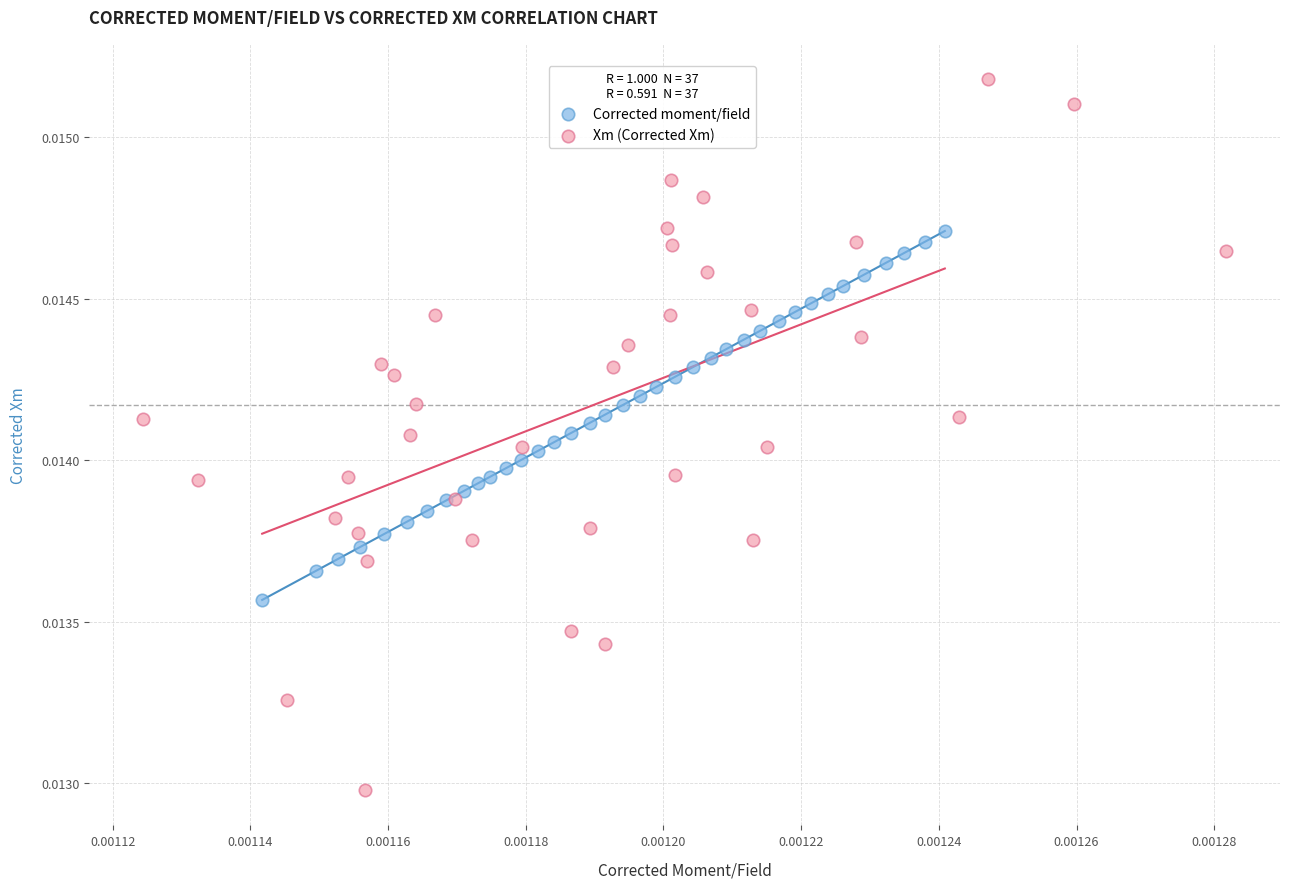

Which series reaches the maximum Y coordinate?

Xm (Corrected Xm)